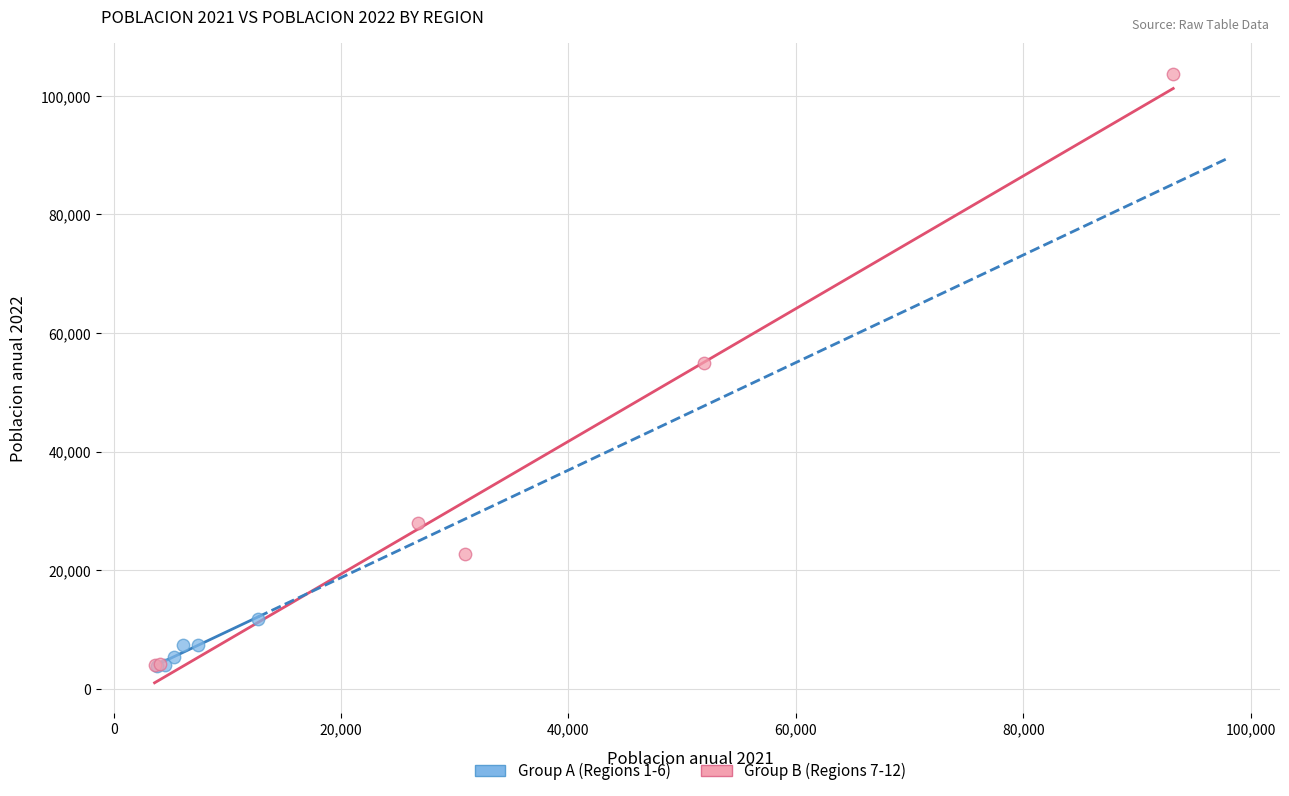

Which series has the widest spread of Y values?

Group B (Regions 7-12)